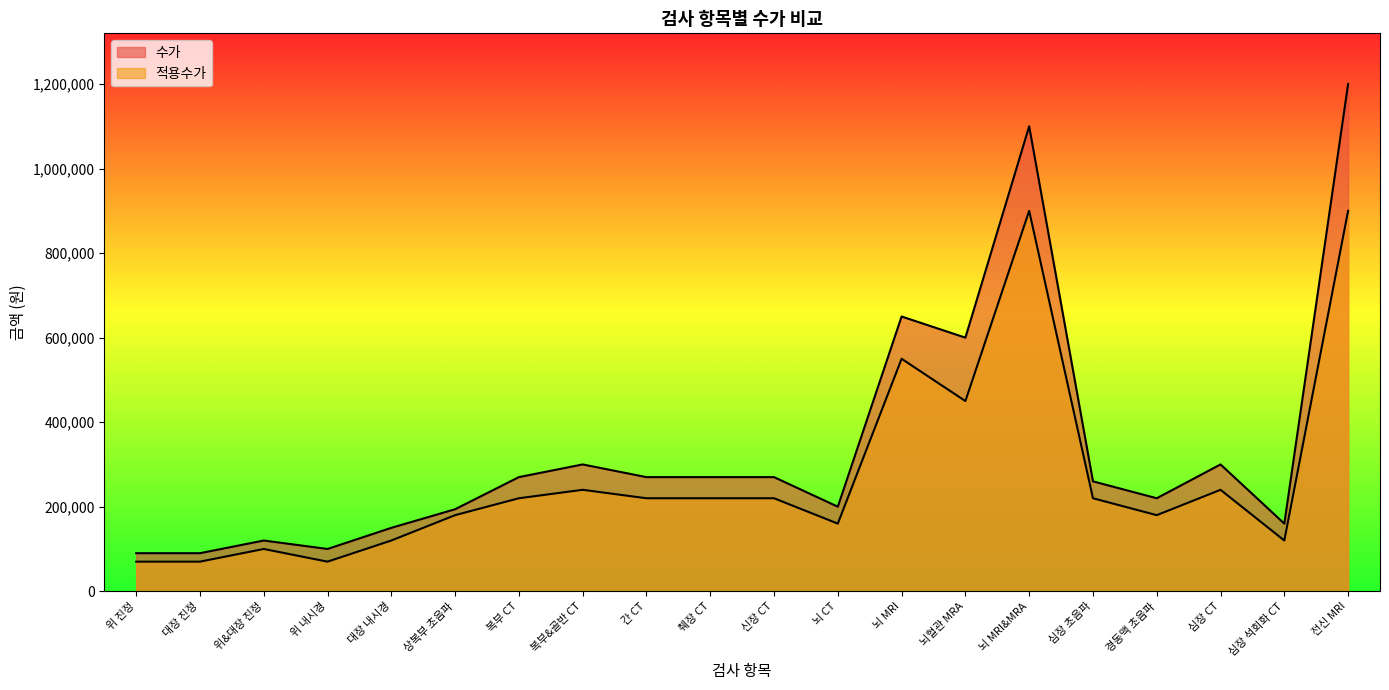

How many categories are shown in the chart?

20